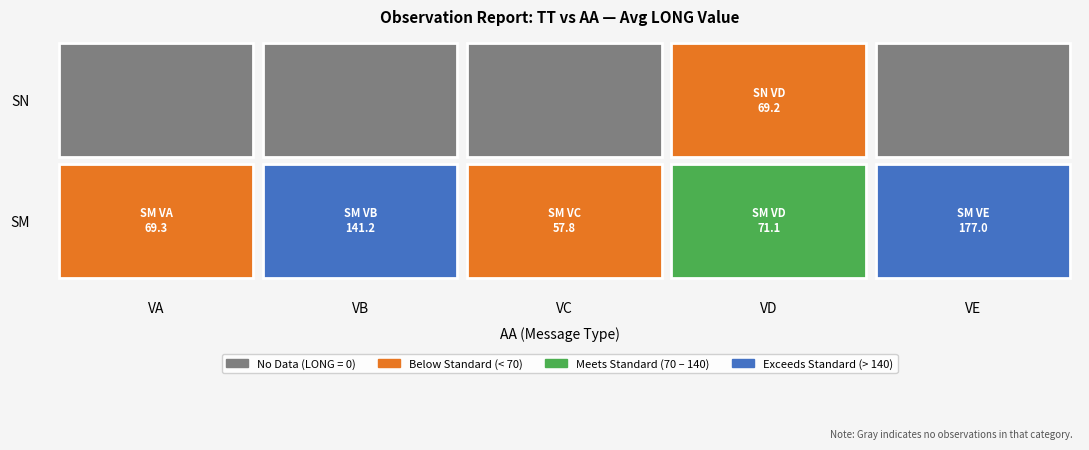

Reading left to right, extract all data points from this chart.

SM: VA=69.3	VB=141.2	VC=57.8	VD=71.1	VE=177.0
SN: VA=0.0	VB=0.0	VC=0.0	VD=69.2	VE=0.0